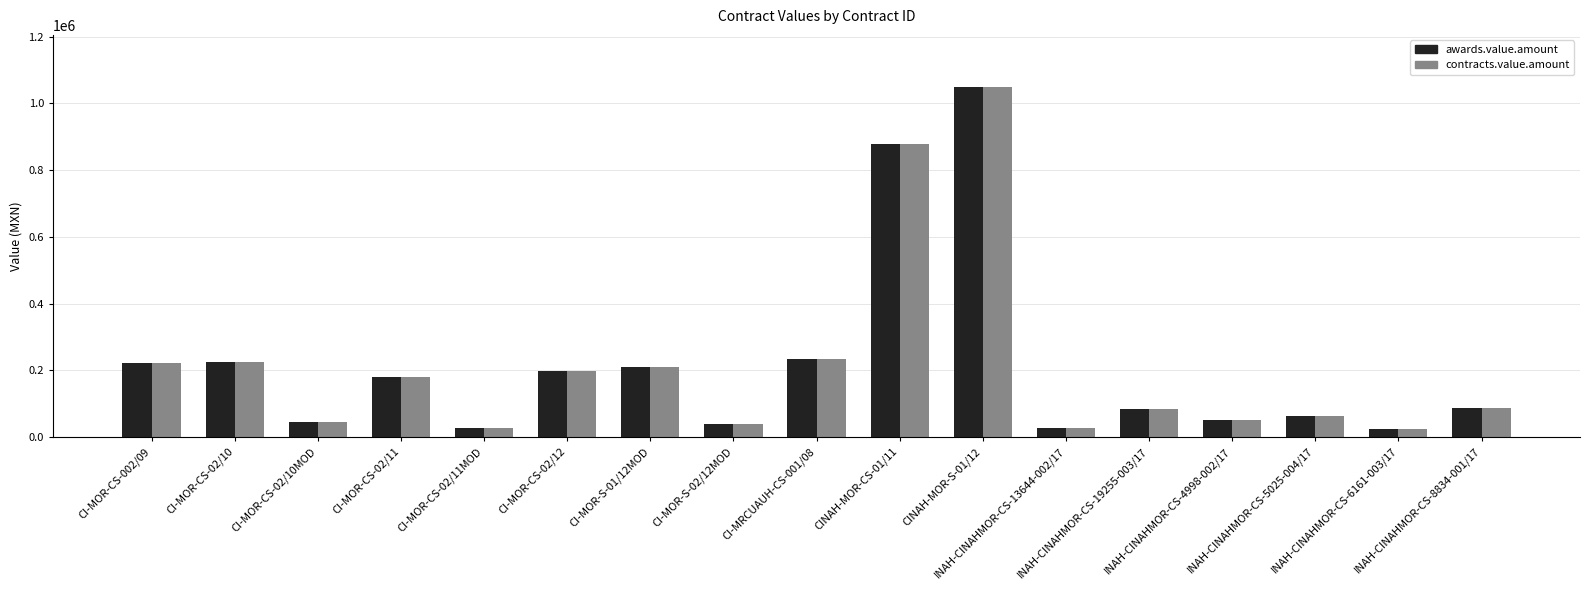

What is the difference between the maximum and minimum values in the contracts.value.amount series?

1025150.0